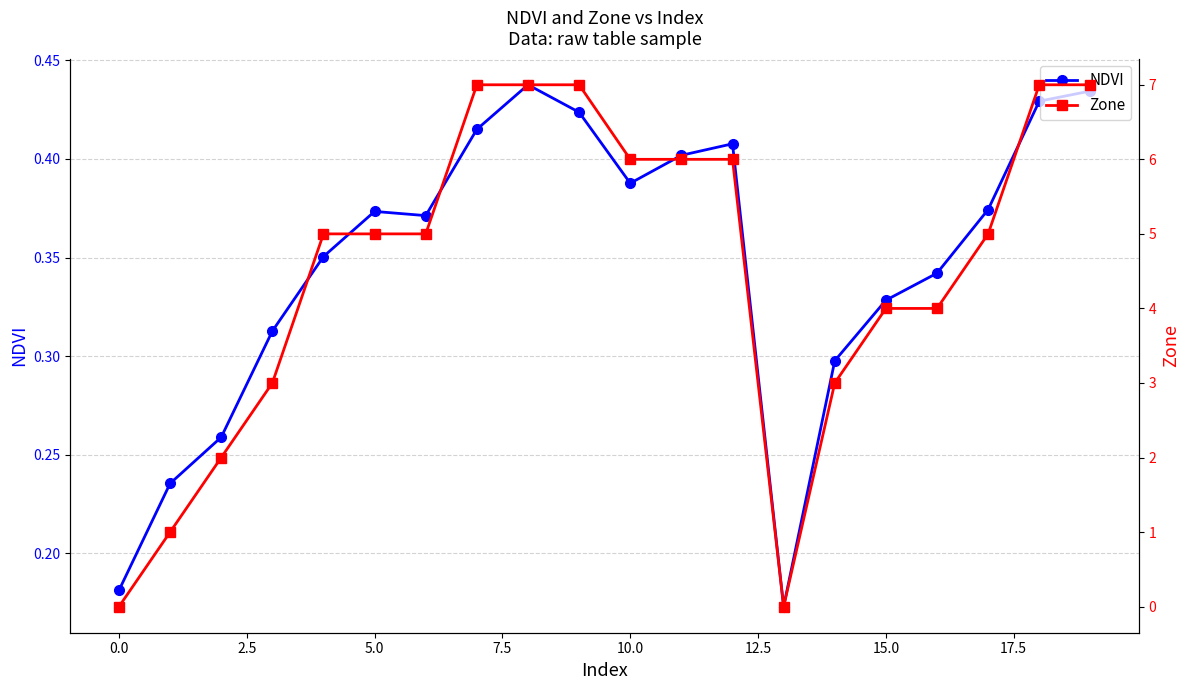

True or false: NDVI has more than 1 interior local peaks.

True